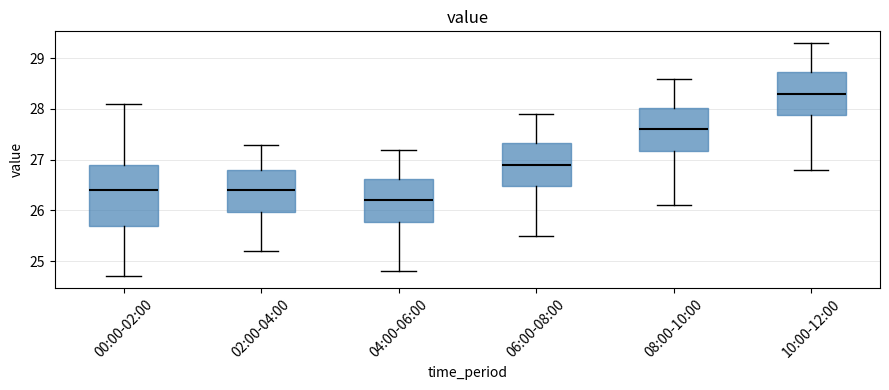

Which box is the tallest, from its lower edge to its upper edge?

00:00-02:00